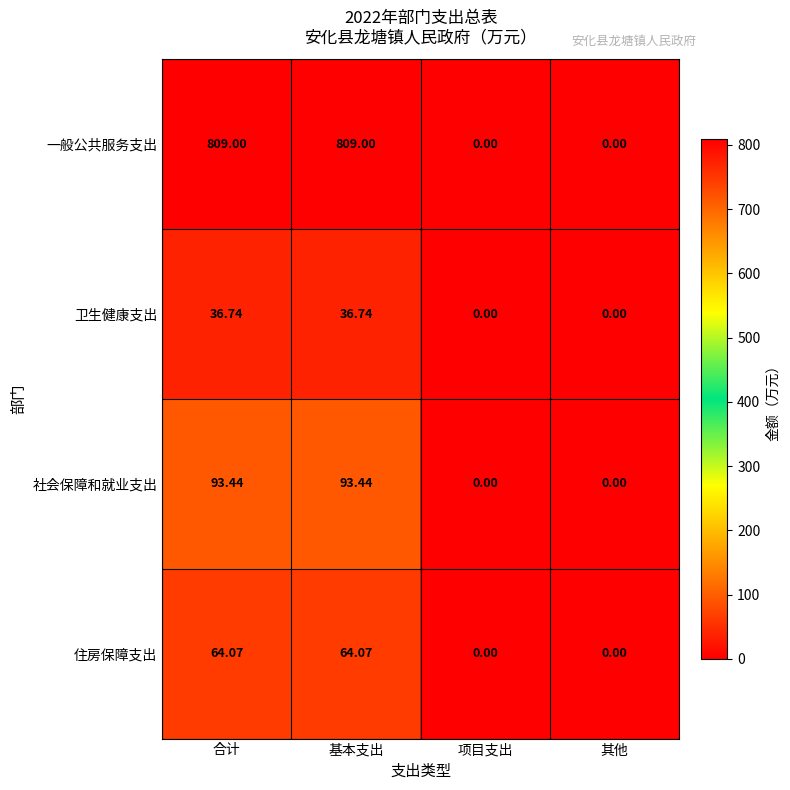

Between 基本支出 and 其他, which series saw the biggest shift?

一般公共服务支出